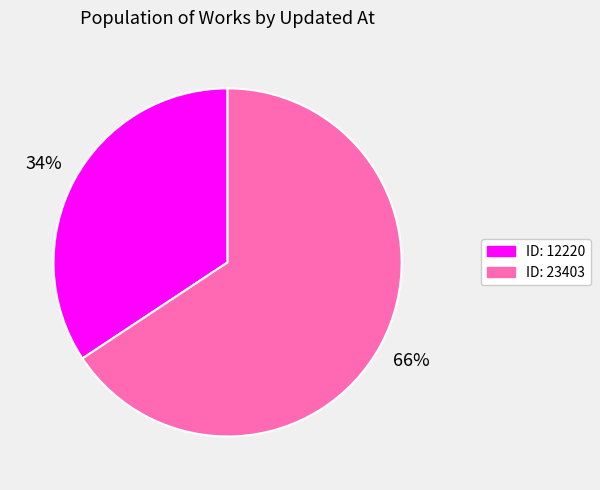

Rank the categories by value from lowest to highest.

ID: 12220, ID: 23403